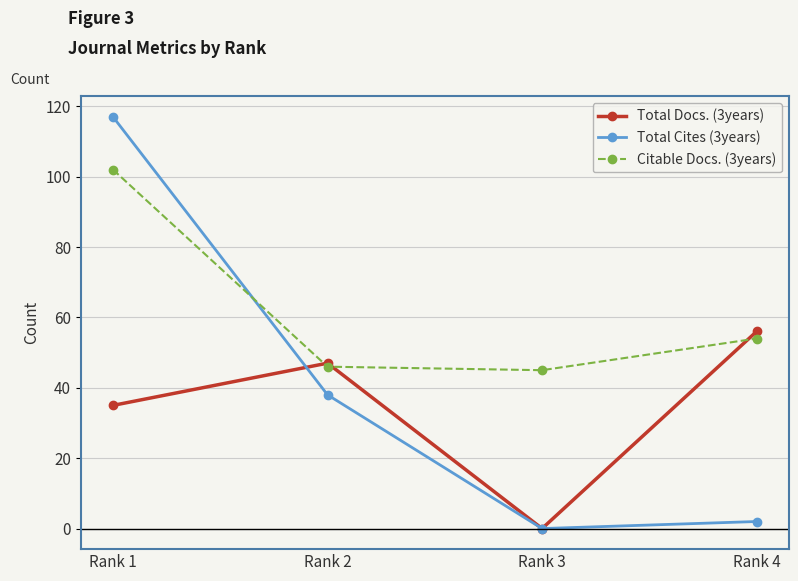

What is the total value across all series at Rank 4?

112